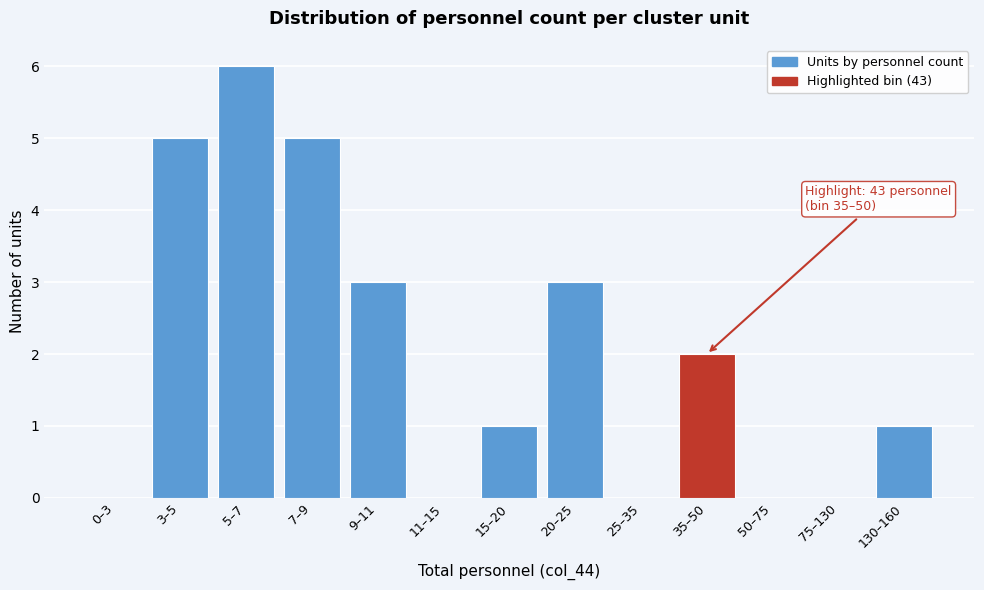

Reading left to right, list all the values displayed in this chart.

0–3=0	3–5=5	5–7=6	7–9=5	9–11=3	11–15=0	15–20=1	20–25=3	25–35=0	35–50=2	50–75=0	75–130=0	130–160=1